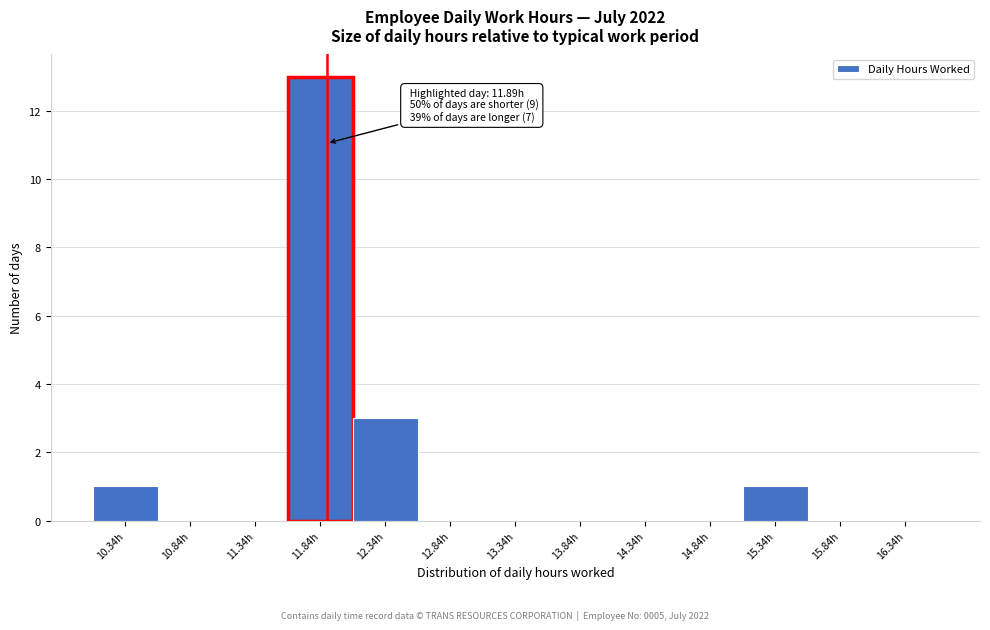

Which range on the x-axis has the tallest bar?

11.59 to 12.09